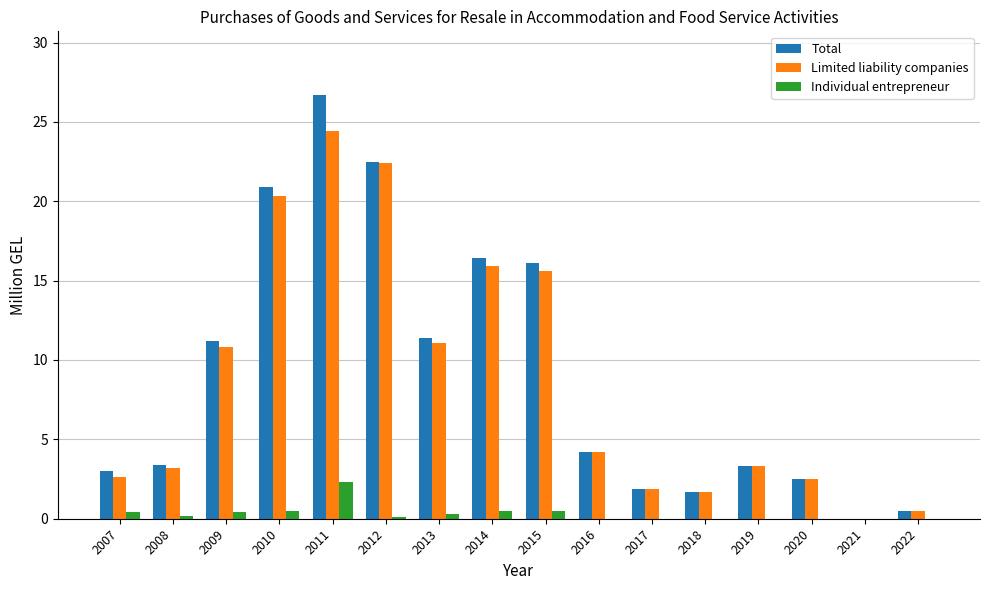

What is the total value across all series at 2011?

53.4